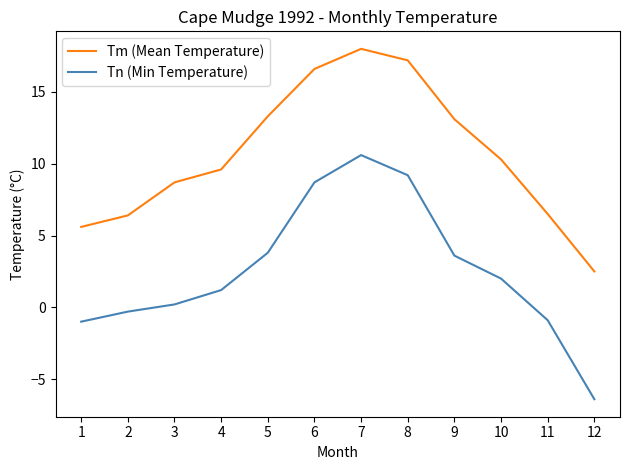

At 11, list the series in order from smallest to largest.

Tn (Min Temperature), Tm (Mean Temperature)